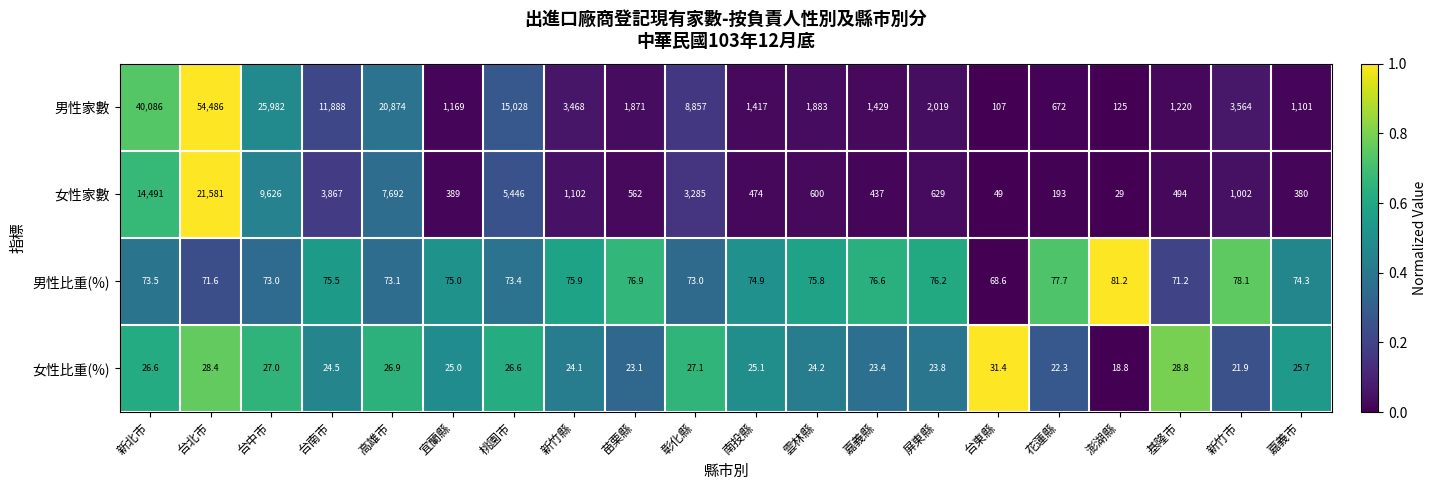

How many values in the 女性比重(%) series are below 25?

9